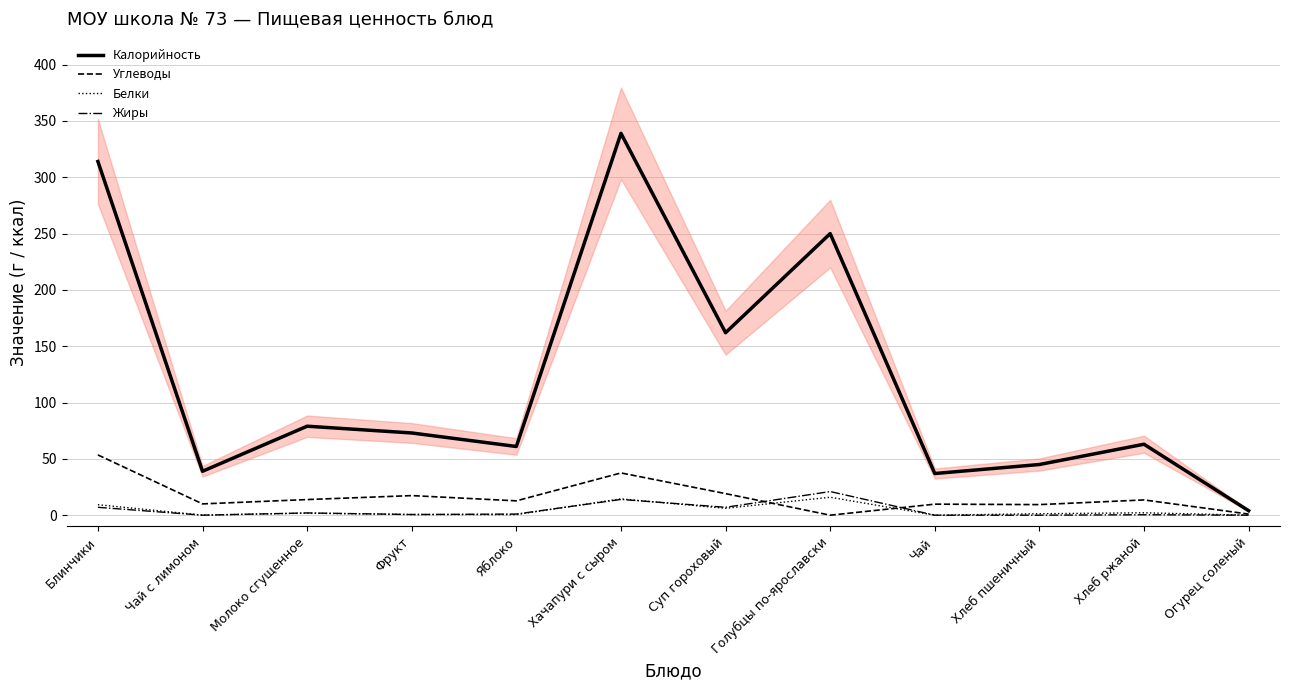

At how many categories does at least one series exceed 272?

2